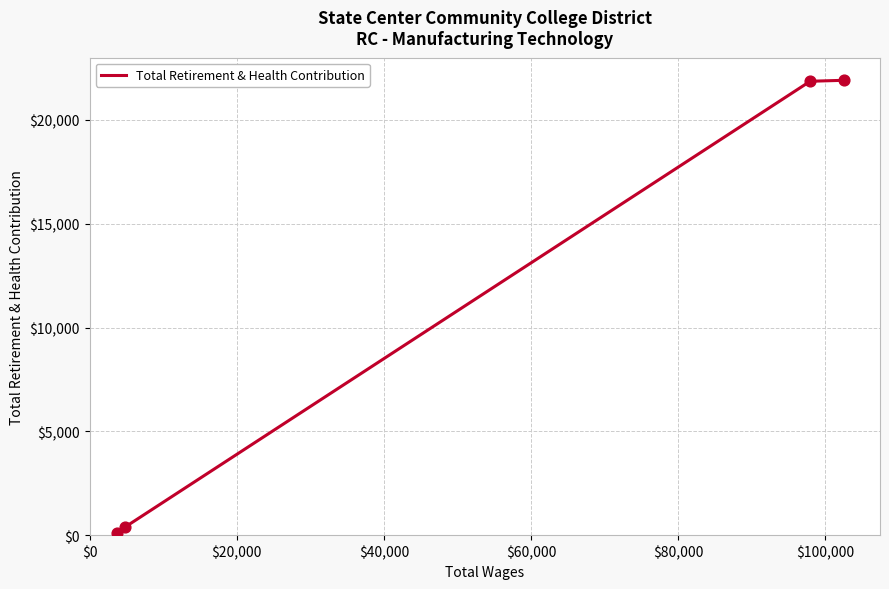

What is the difference between the second highest and second lowest values?

21460